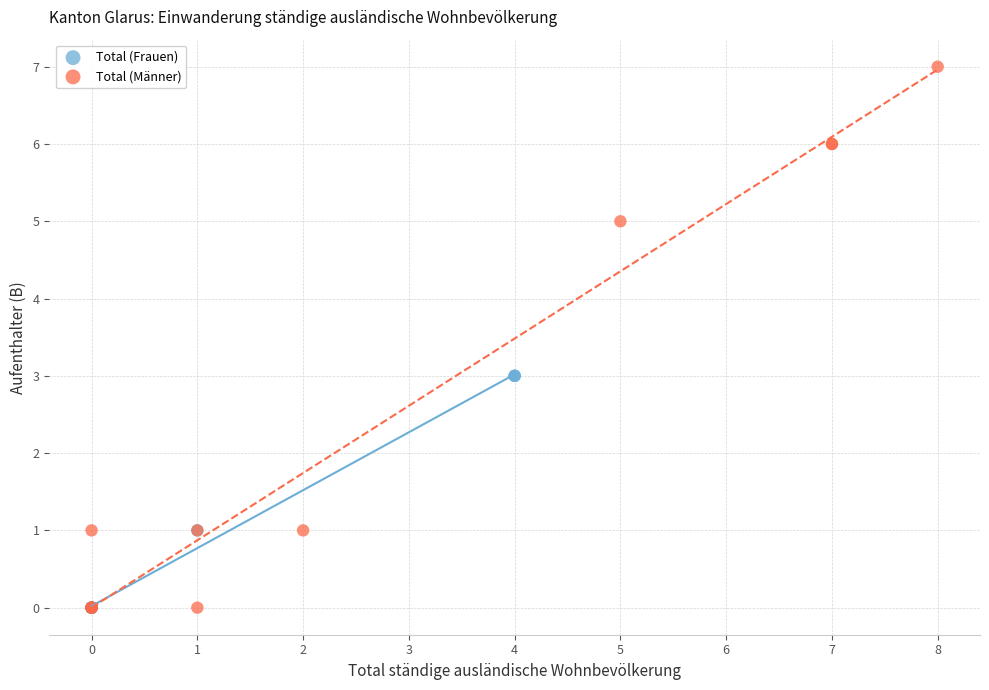

Which series reaches the maximum Y coordinate?

Total (Männer)